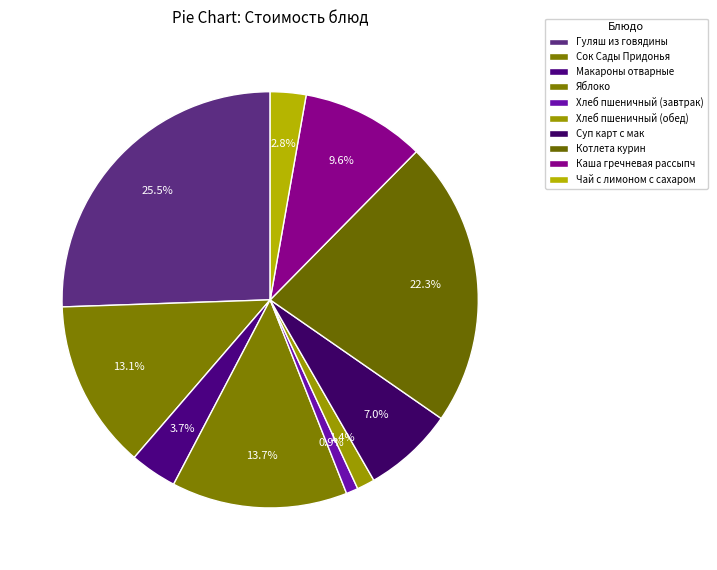

Which category has the biggest portion of the pie?

Гуляш из говядины